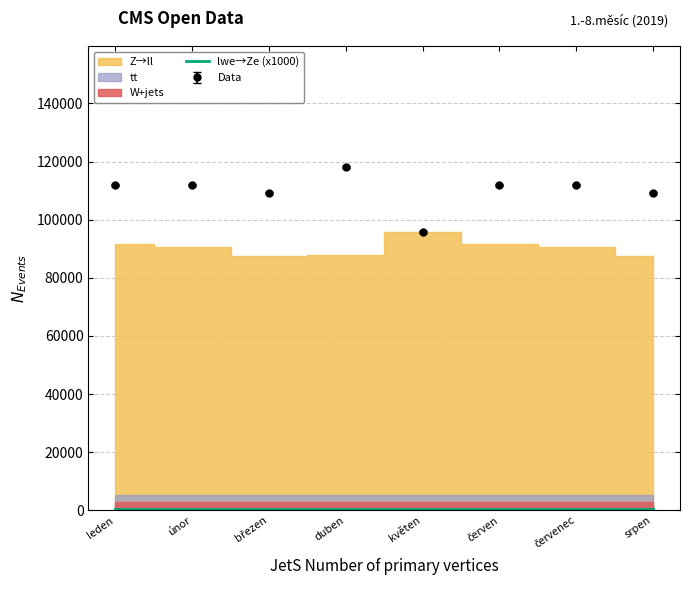

What is the label of the 7th point from the left?

červenec